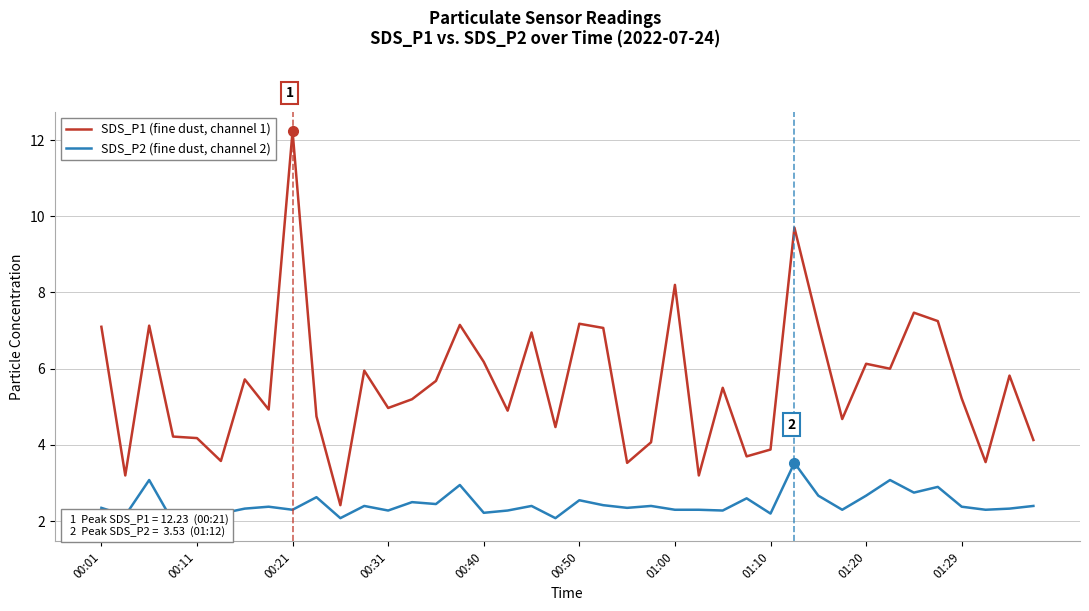

In SDS_P1 (fine dust, channel 1), how many points are lower than both neighbors (excluding endpoints)?

13